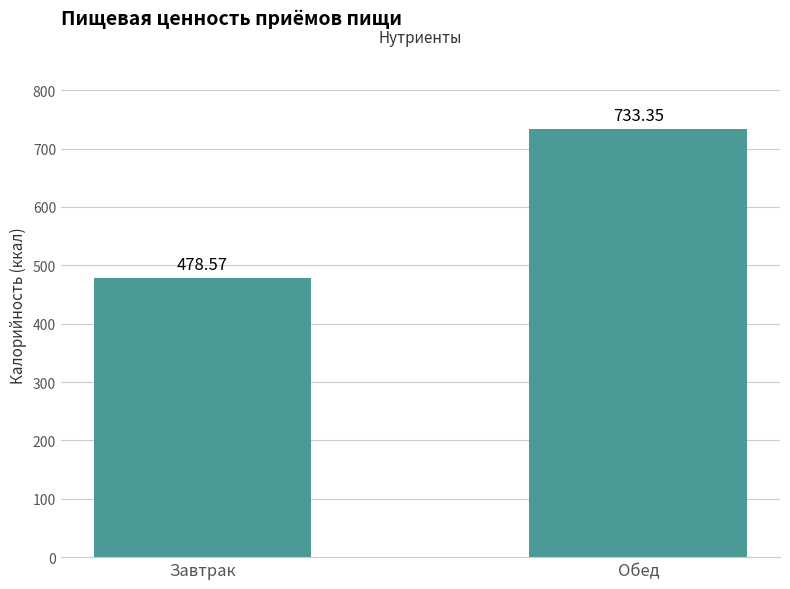

Which has a higher value, Завтрак or Обед?

Обед